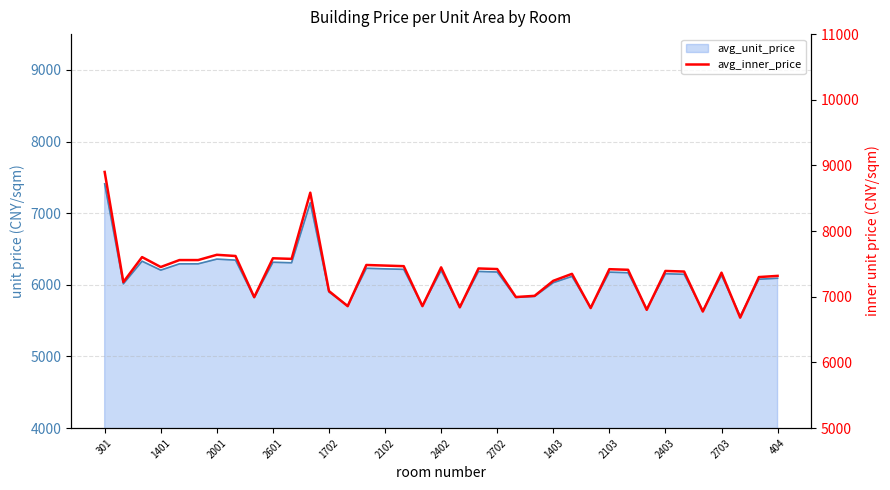

At which category does the data reach its first local peak?

2001